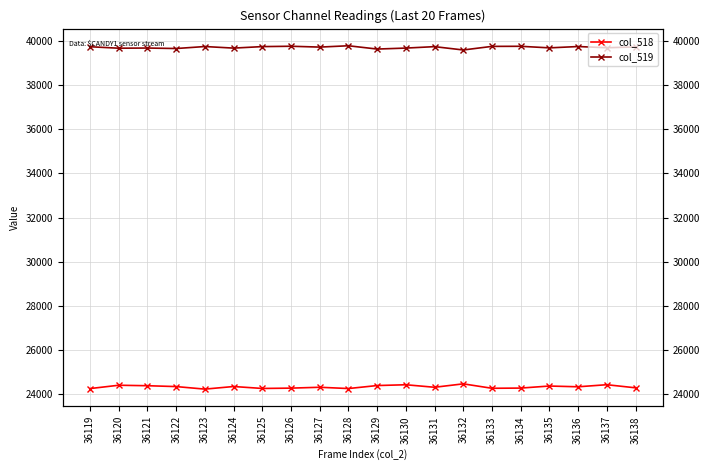

True or false: col_519 and col_518 cross at least once.

False